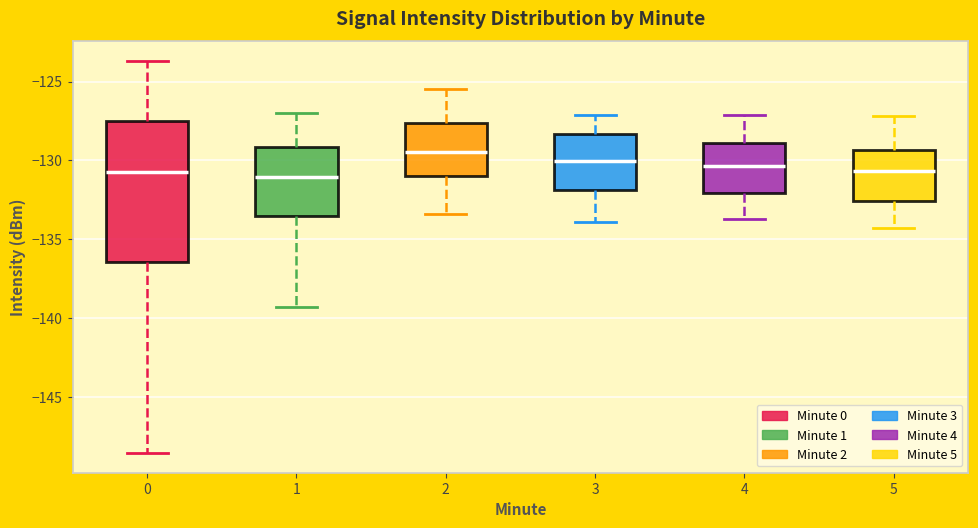

Reading left to right, transcribe this box plot: for each box, give where its median line is, the range the box spans, and where its two whiskers end, as read against the y-axis. The values are not printed on the chart, so give them approximately, as read against the axis.

0: median -131.0, box -136.5 to -127.5, whiskers -148.5 to -123.5
1: median -131.0, box -133.5 to -129.0, whiskers -139.5 to -127.0
2: median -129.5, box -131.0 to -127.5, whiskers -133.5 to -125.5
3: median -130.0, box -132.0 to -128.5, whiskers -134.0 to -127.0
4: median -130.5, box -132.0 to -129.0, whiskers -133.5 to -127.0
5: median -130.5, box -132.5 to -129.5, whiskers -134.5 to -127.0